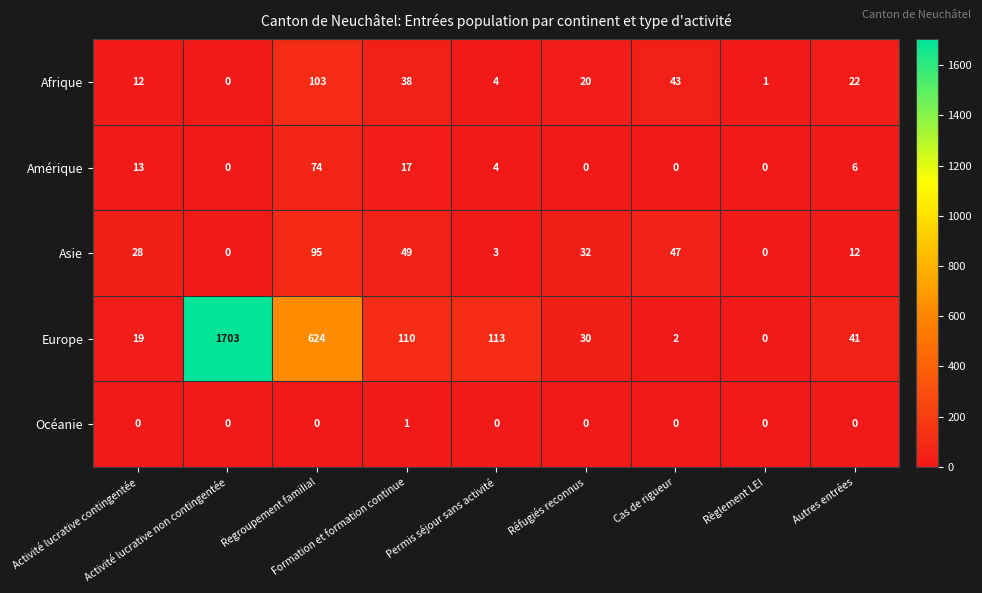

What is the total value across all series at Autres entrées?

81